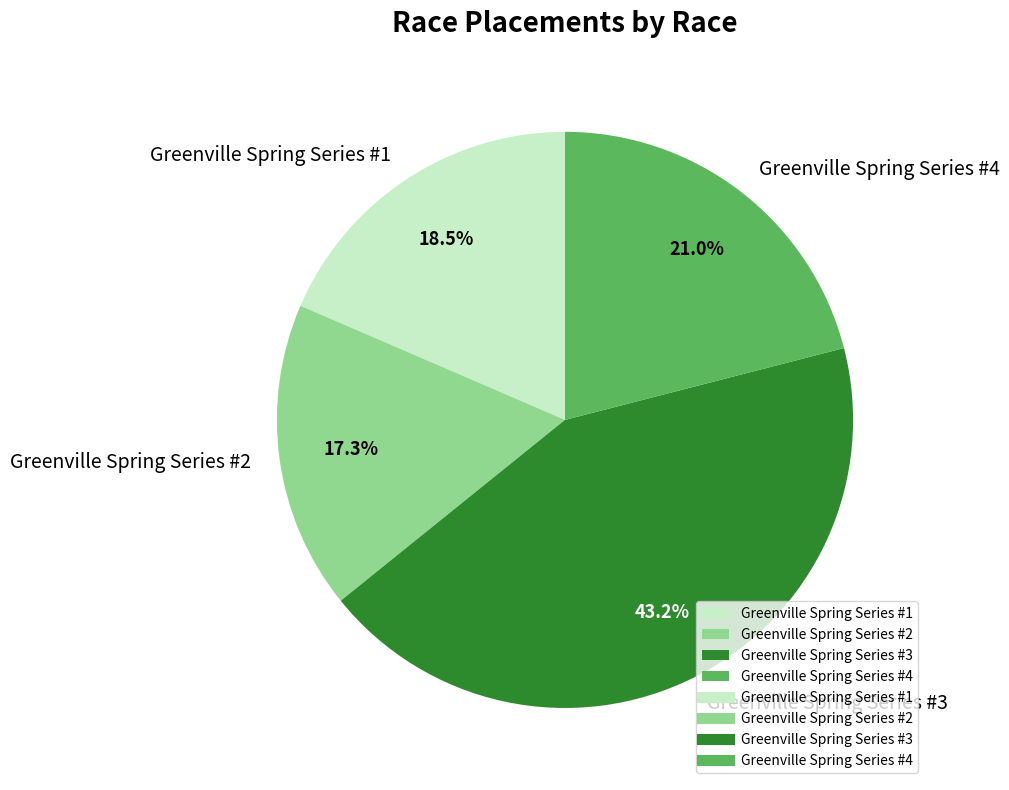

Which slice is the largest?

Greenville Spring Series #3